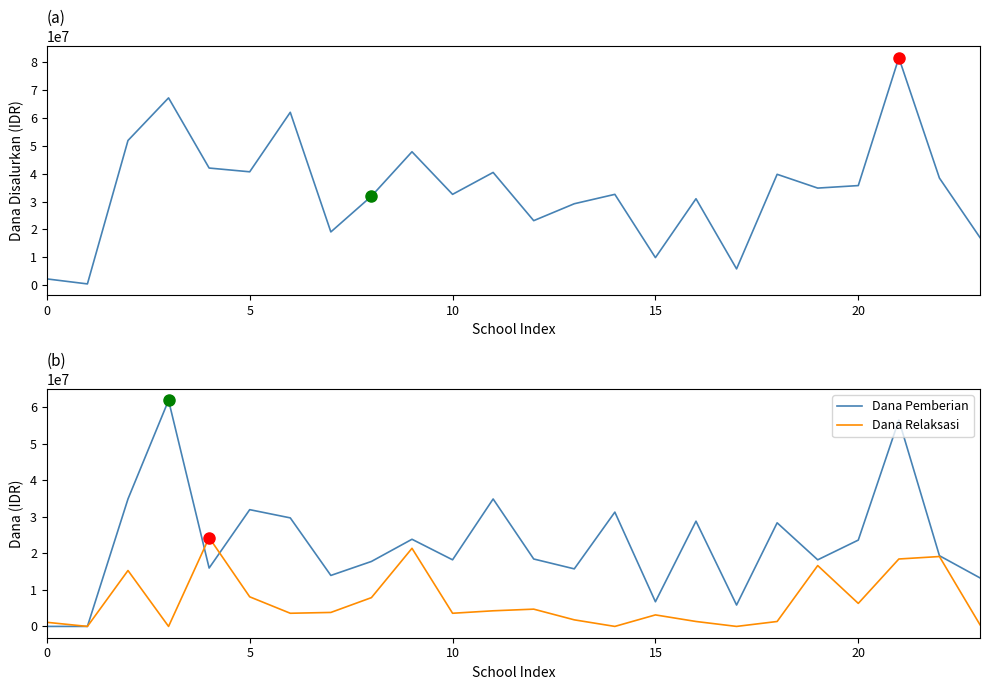

The value of Dana Disalurkan at 19 is 11652441. True or false?

False